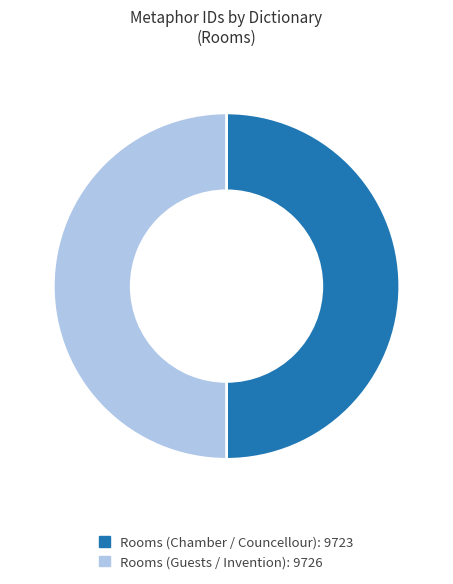

Is the sum of Rooms (Chamber / Councellour) and Rooms (Guests / Invention) greater than half?

Yes